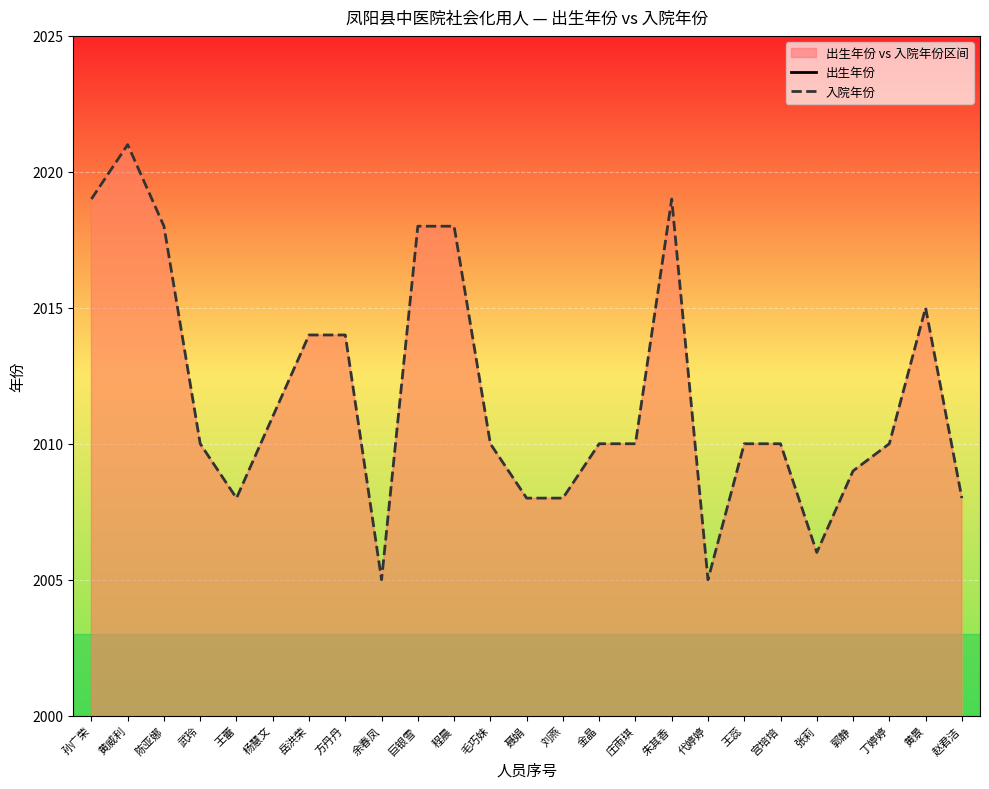

True or false: 出生年份 and 入院年份 intersect in this chart.

False